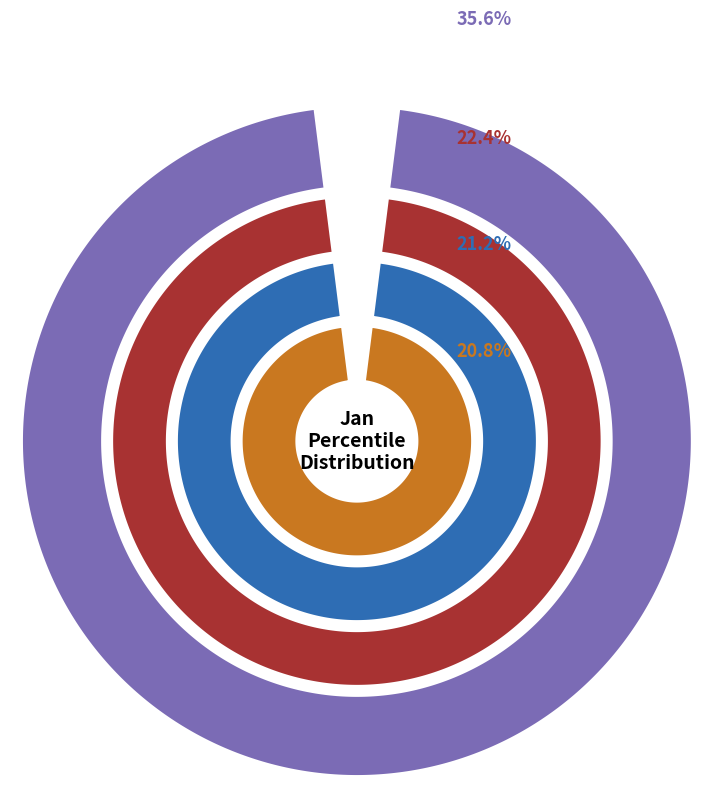

Does pct85 account for over 50% of the chart?

No